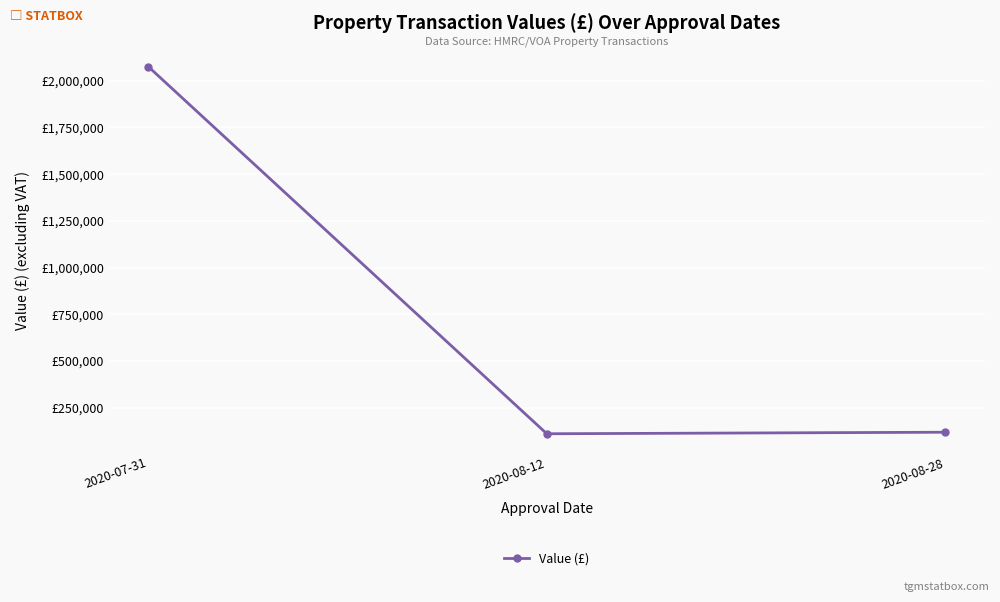

List the labels in order of value, smallest first.

2020-08-12, 2020-08-28, 2020-07-31